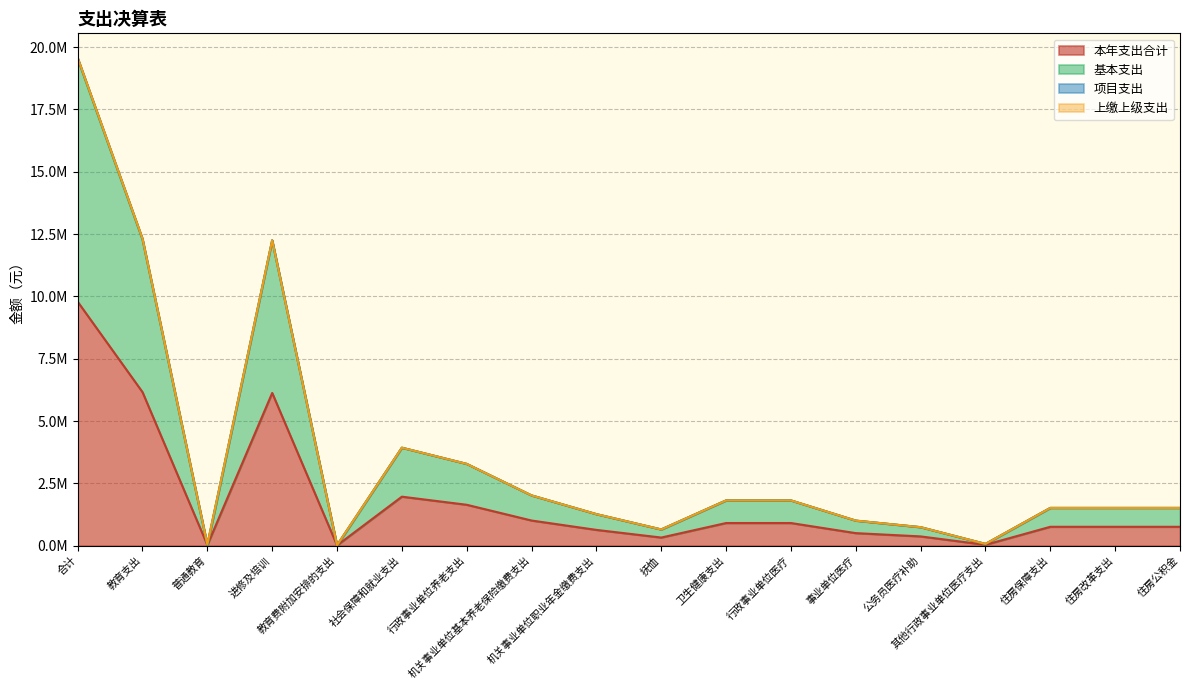

At which category does 本年支出合计 reach its first local valley?

普通教育